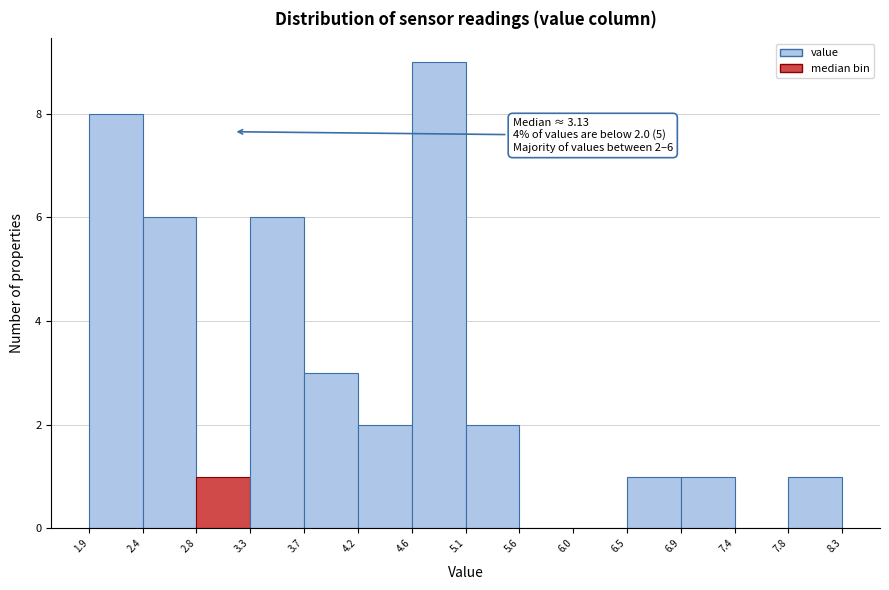

Over which range of the x-axis is the bar tallest?

4.6 to 5.1